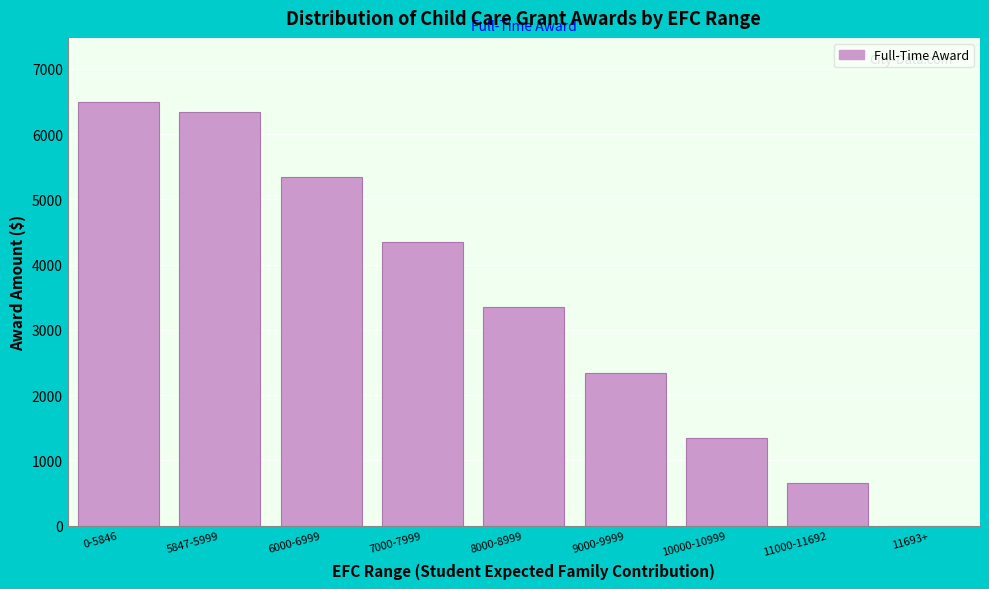

Reading right to left, extract all data points from this chart.

11693+=0	11000-11692=655	10000-10999=1347	9000-9999=2347	8000-8999=3347	7000-7999=4347	6000-6999=5347	5847-5999=6347	0-5846=6500